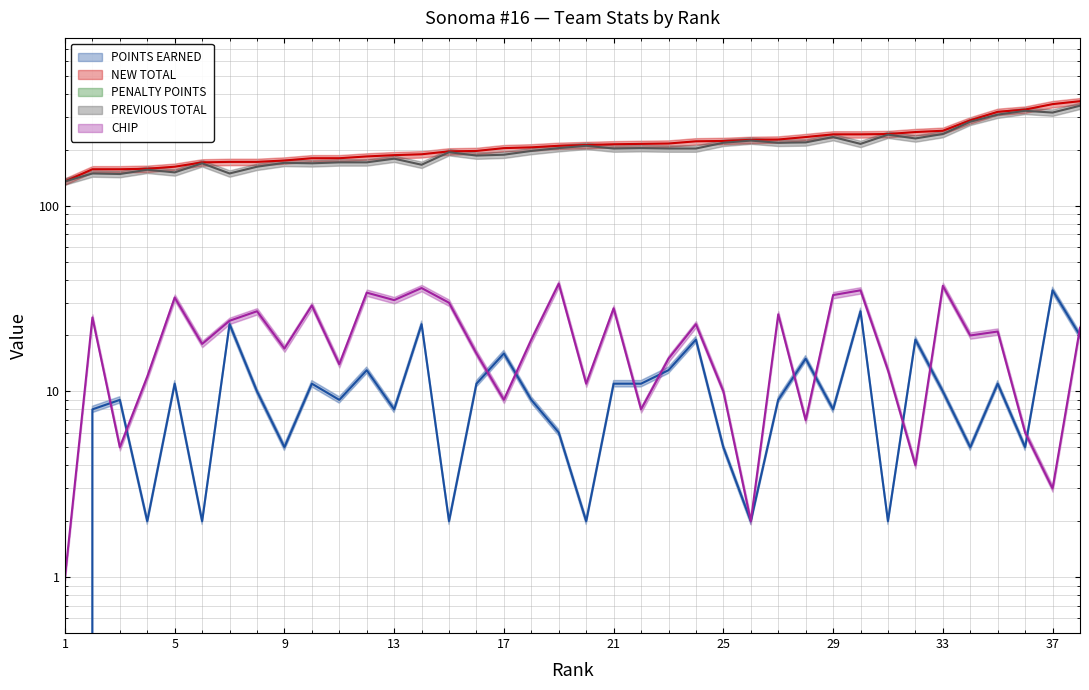

Between 7 and 12, which is larger?

7